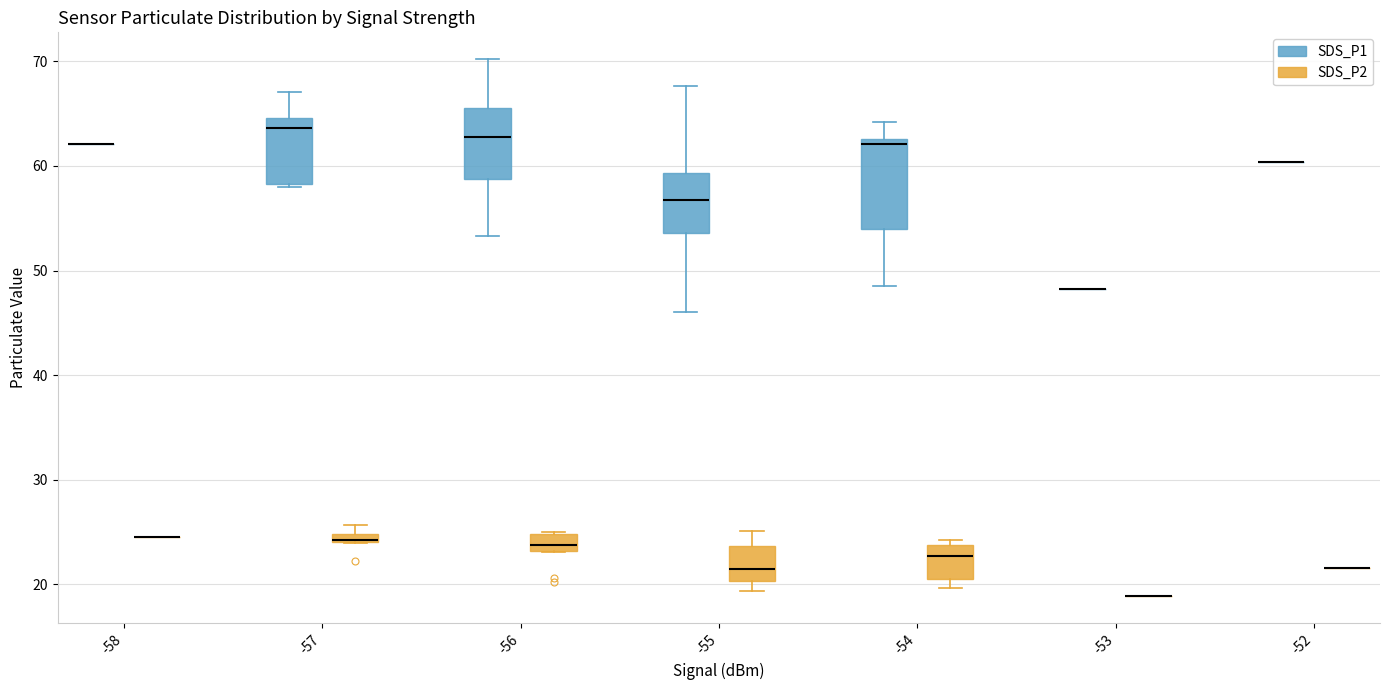

Which box is the tallest, from its lower edge to its upper edge?

-54 (SDS_P1)